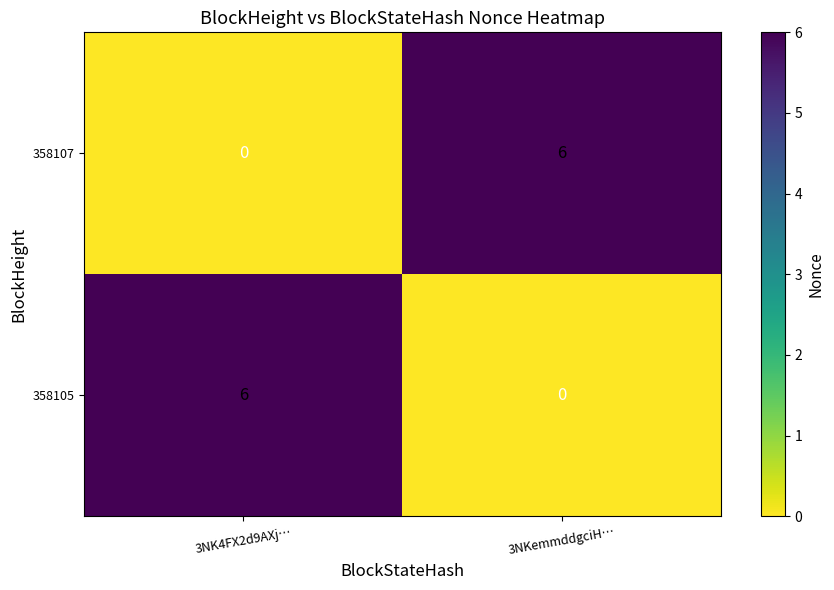

Reading left to right, transcribe all the data shown in this chart.

358107: 3NK4FX2d9AXj…=0	3NKemmddgciH…=6
358105: 3NK4FX2d9AXj…=6	3NKemmddgciH…=0